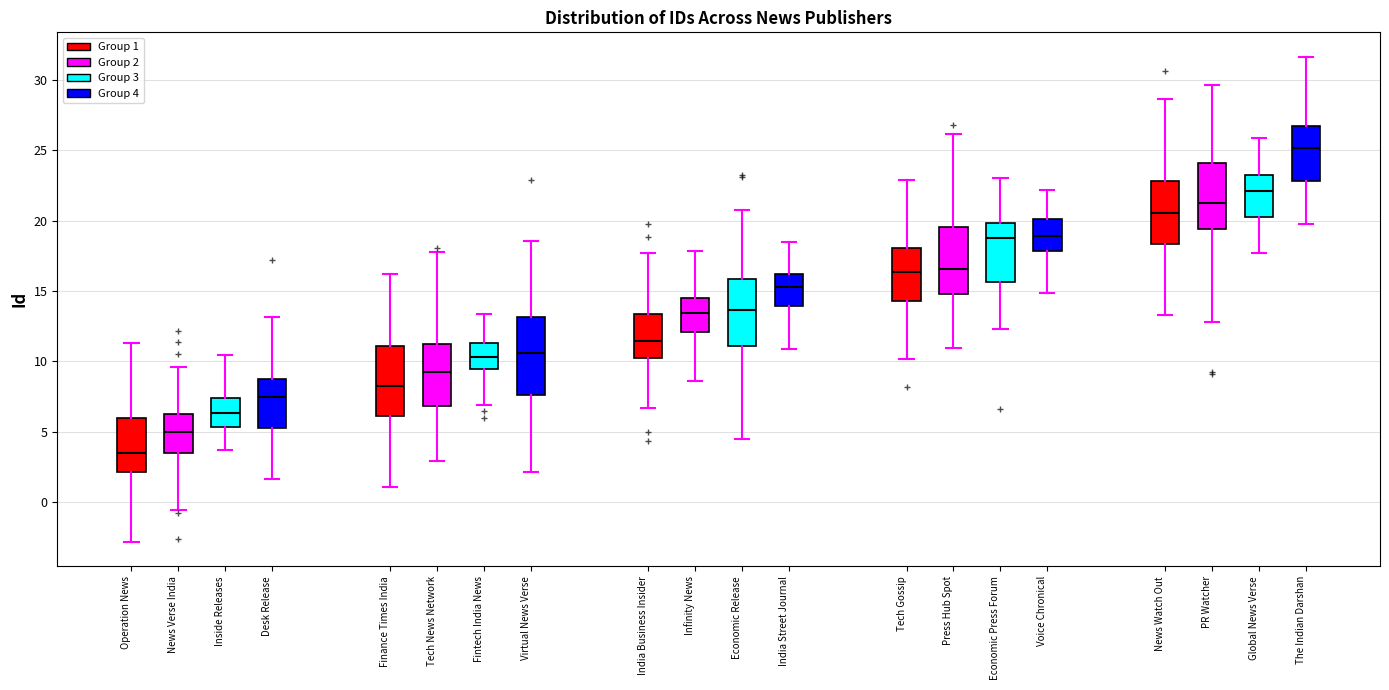

Reading left to right, read every box against the y-axis: the position of its median line, the range the box covers, and the ends of its whiskers. The values are not printed on the chart, so give them approximately, as read against the axis.

Operation News: median 3.5, box 2.0 to 6.0, whiskers -3.0 to 11.5
News Verse India: median 5.0, box 3.5 to 6.5, whiskers -0.5 to 9.5
Inside Releases: median 6.5, box 5.5 to 7.5, whiskers 3.5 to 10.5
Desk Release: median 7.5, box 5.5 to 8.5, whiskers 1.5 to 13.0
Finance Times India: median 8.0, box 6.0 to 11.0, whiskers 1.0 to 16.0
Tech News Network: median 9.0, box 7.0 to 11.5, whiskers 3.0 to 18.0
Fintech India News: median 10.5, box 9.5 to 11.5, whiskers 7.0 to 13.5
Virtual News Verse: median 10.5, box 7.5 to 13.0, whiskers 2.0 to 18.5
India Business Insider: median 11.5, box 10.0 to 13.5, whiskers 6.5 to 17.5
Infinity News: median 13.5, box 12.0 to 14.5, whiskers 8.5 to 18.0
Economic Release: median 13.5, box 11.0 to 16.0, whiskers 4.5 to 21.0
India Street Journal: median 15.5, box 14.0 to 16.0, whiskers 11.0 to 18.5
Tech Gossip: median 16.5, box 14.5 to 18.0, whiskers 10.0 to 23.0
Press Hub Spot: median 16.5, box 15.0 to 19.5, whiskers 11.0 to 26.0
Economic Press Forum: median 18.5, box 15.5 to 20.0, whiskers 12.5 to 23.0
Voice Chronical: median 19.0, box 18.0 to 20.0, whiskers 15.0 to 22.0
News Watch Out: median 20.5, box 18.5 to 23.0, whiskers 13.5 to 28.5
PR Watcher: median 21.5, box 19.5 to 24.0, whiskers 13.0 to 29.5
Global News Verse: median 22.0, box 20.5 to 23.0, whiskers 17.5 to 26.0
The Indian Darshan: median 25.0, box 23.0 to 26.5, whiskers 20.0 to 31.5